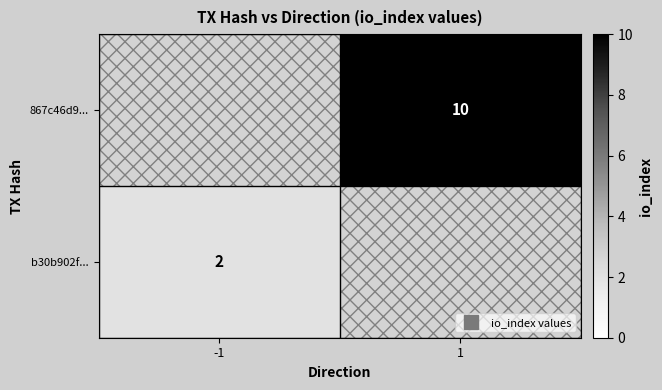

Is the value of b30b902f... at -1 greater than the value of 867c46d9... at 1?

No